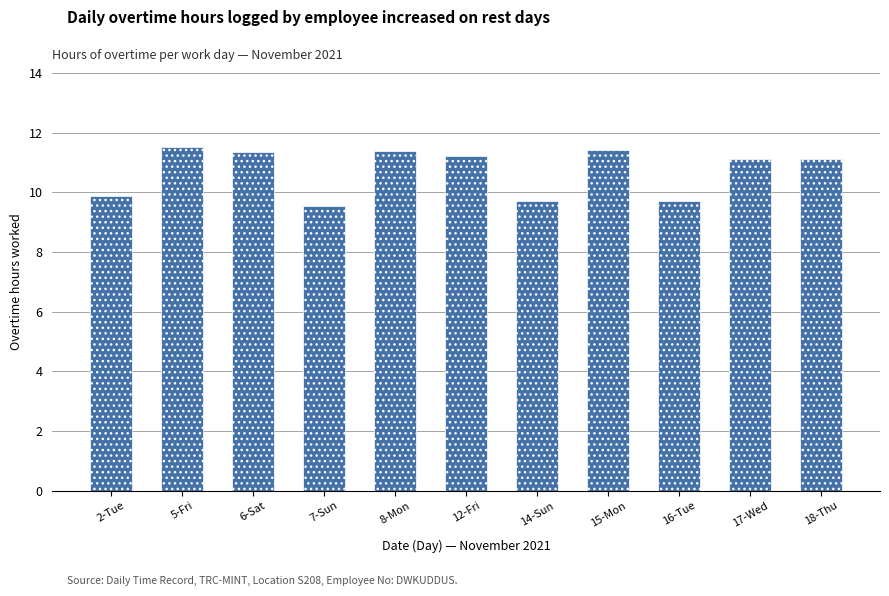

What is the difference between the values at 12-Fri and 16-Tue?

1.5